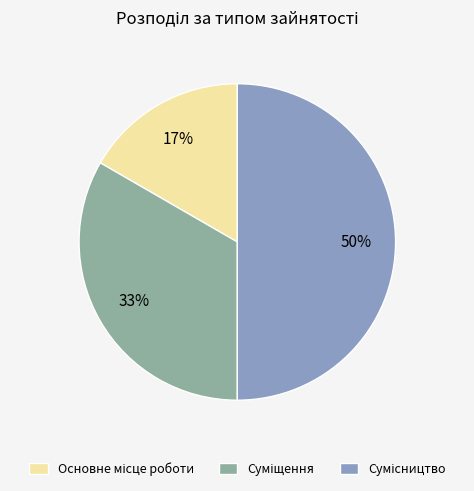

To the nearest percent, what is the difference between the largest and smallest slice percentages?

33%